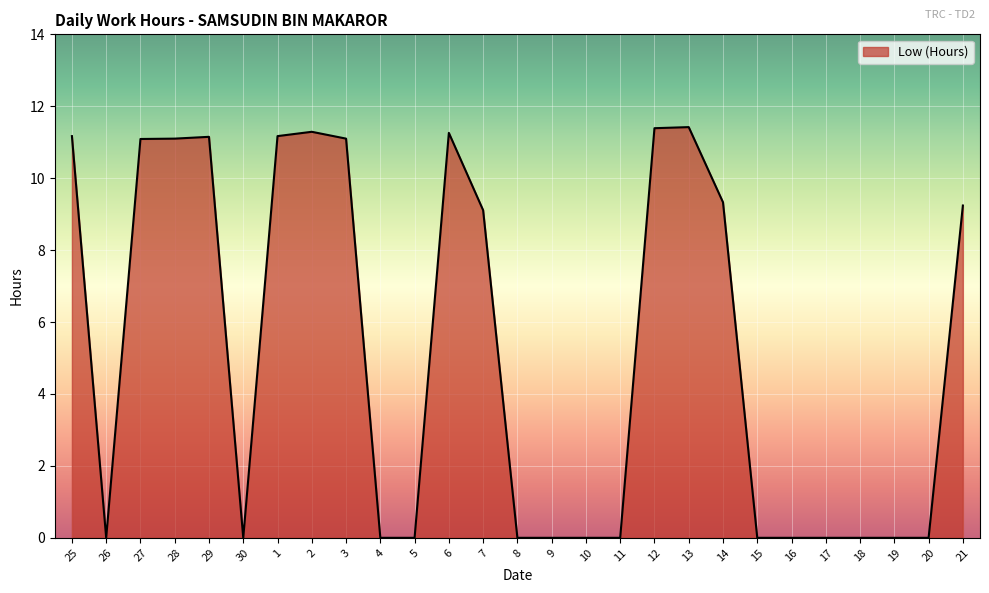

At which category does the data reach its first local valley?

26